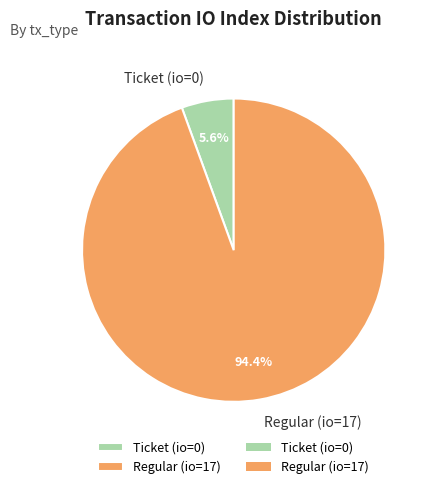

Which slice is the smallest?

Ticket (io=0)